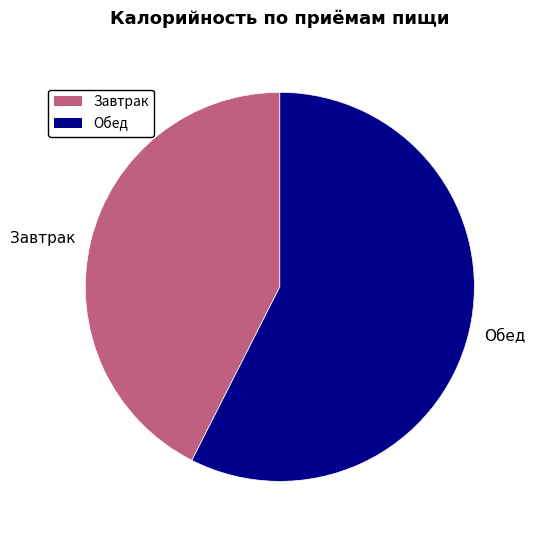

Is it true that Обед is 44% of the pie?

False